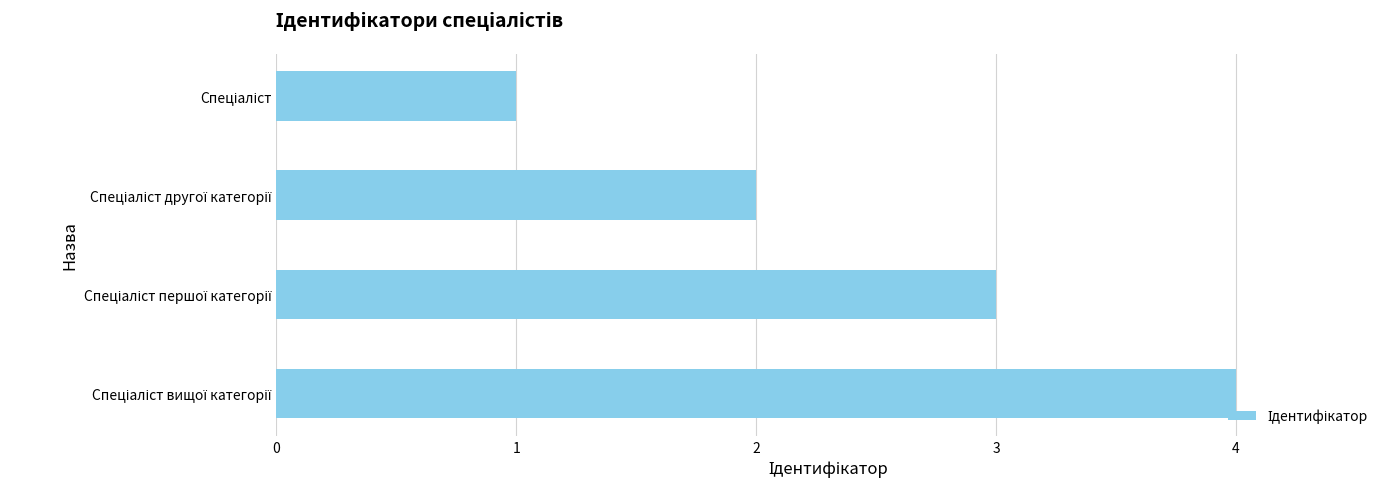

What is the sum of all values?

10